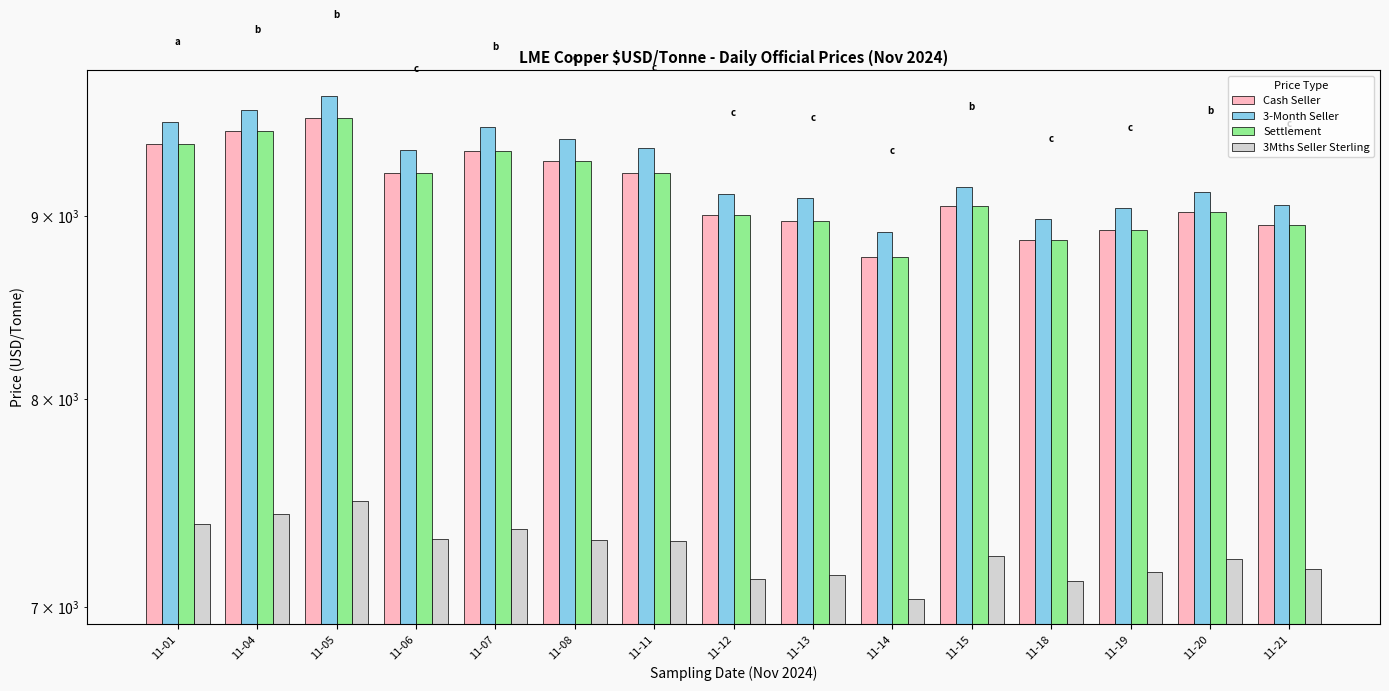

Between 11-12 and 11-19, which series saw the biggest shift?

Cash Seller